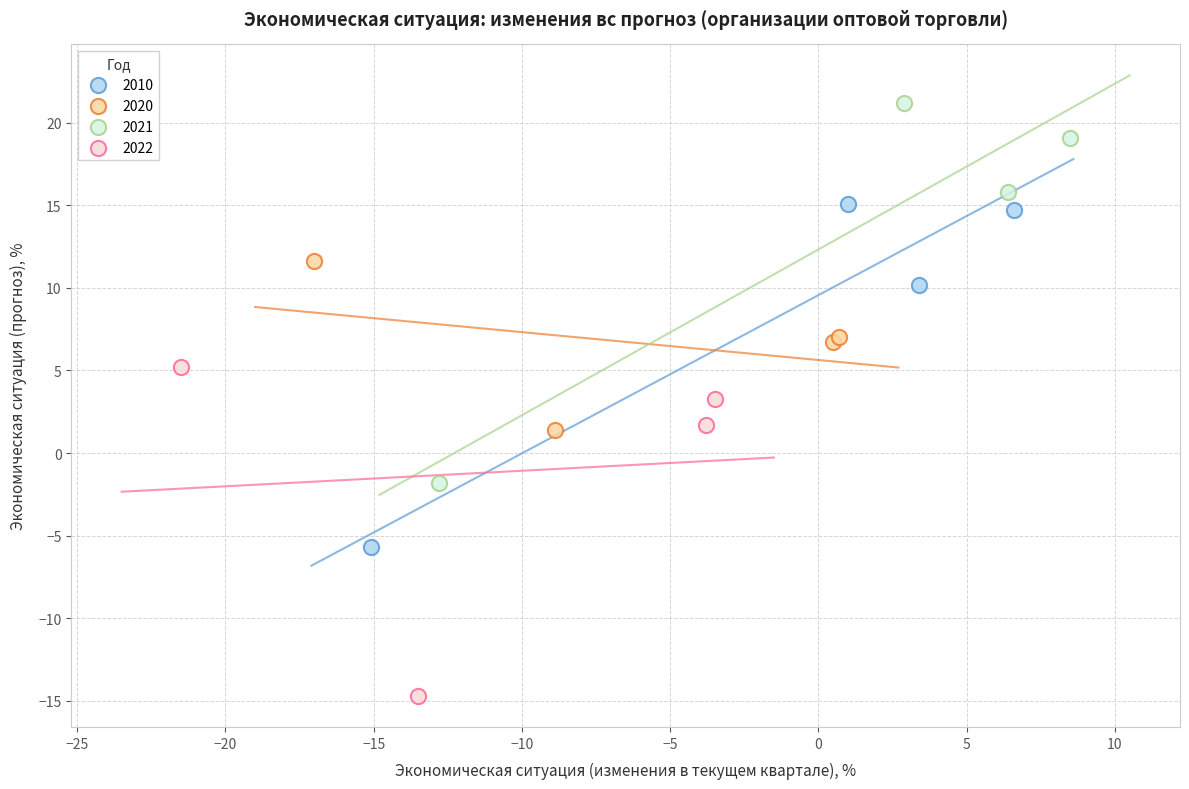

Which series reaches the minimum Y coordinate?

2022